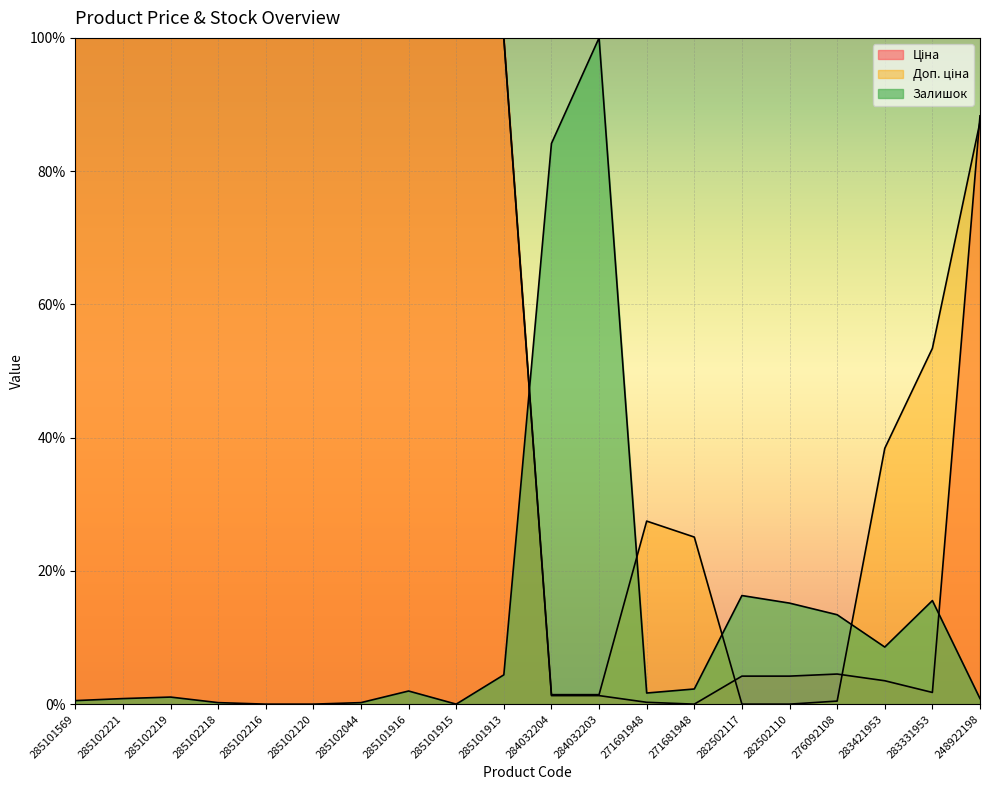

Reading left to right, what are all the values shown in this chart?

Ціна: 100.0	100.0	100.0	100.0	100.0	100.0	100.0	100.0	100.0	100.0	1.3	1.3	0.3	0.0	4.2	4.2	4.5	3.5	1.8	88.3
Доп. ціна: 100.0	100.0	100.0	100.0	100.0	100.0	100.0	100.0	100.0	100.0	1.4	1.4	27.5	25.1	0.0	0.0	0.5	38.4	53.4	87.4
Залишок: 0.5	0.8	1.1	0.2	0.0	0.0	0.2	2.0	0.0	4.4	84.2	100.0	1.7	2.3	16.3	15.2	13.4	8.6	15.5	0.8